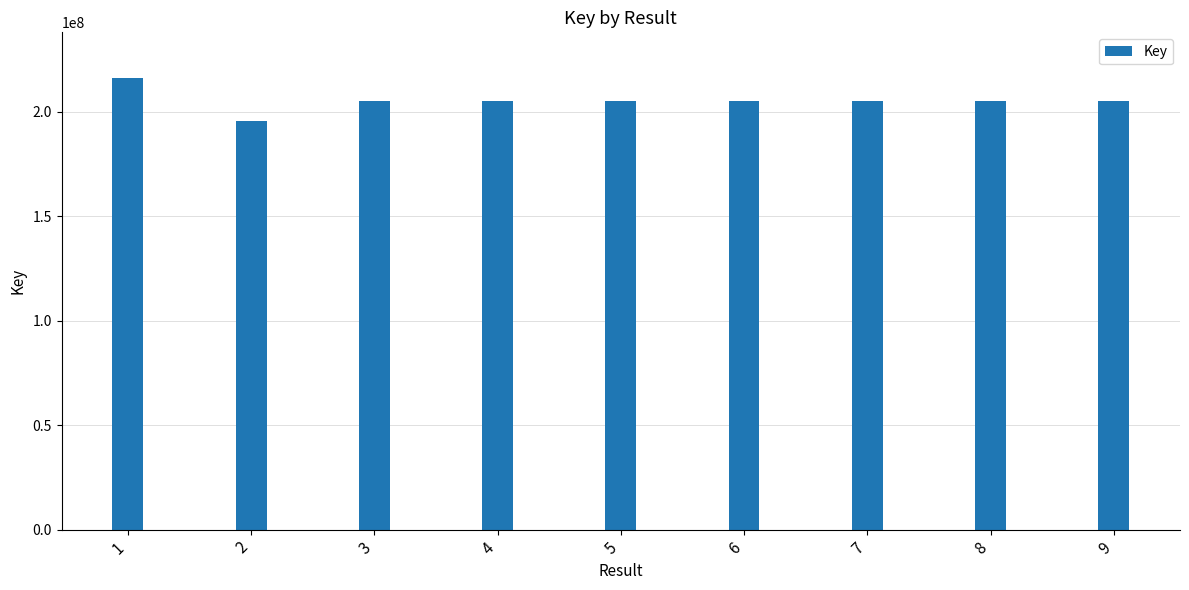

What is the smallest value displayed?

195756556